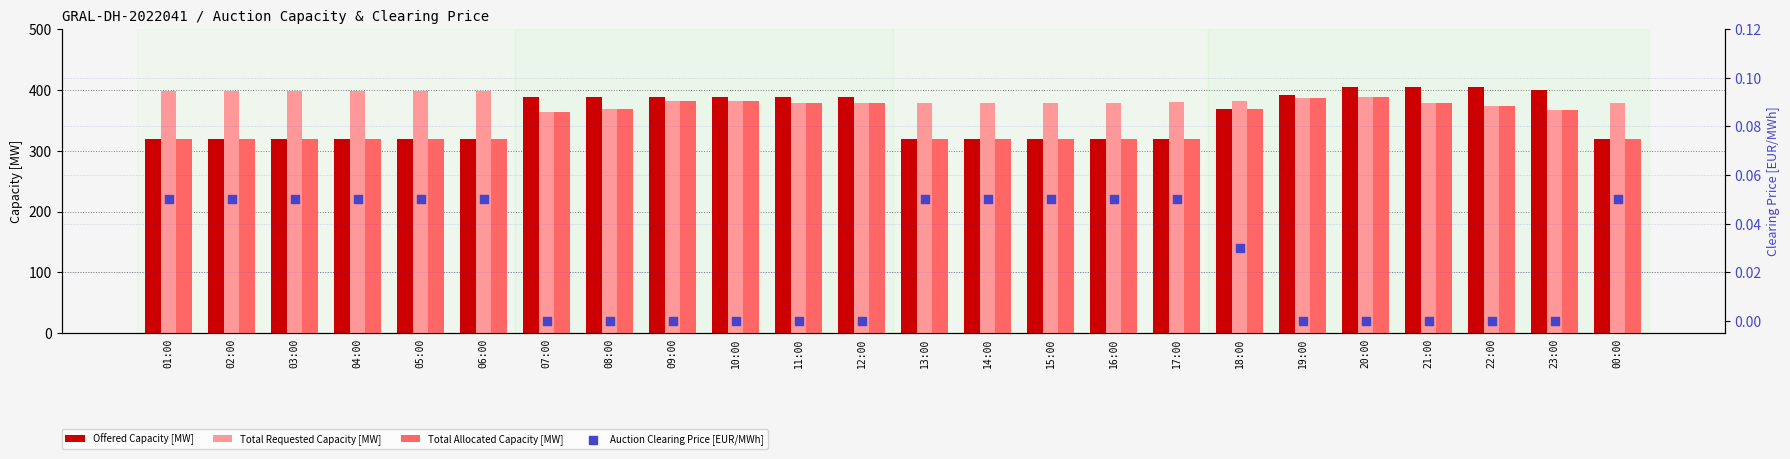

Which series has the largest total across all categories?

Total Requested Capacity [MW]